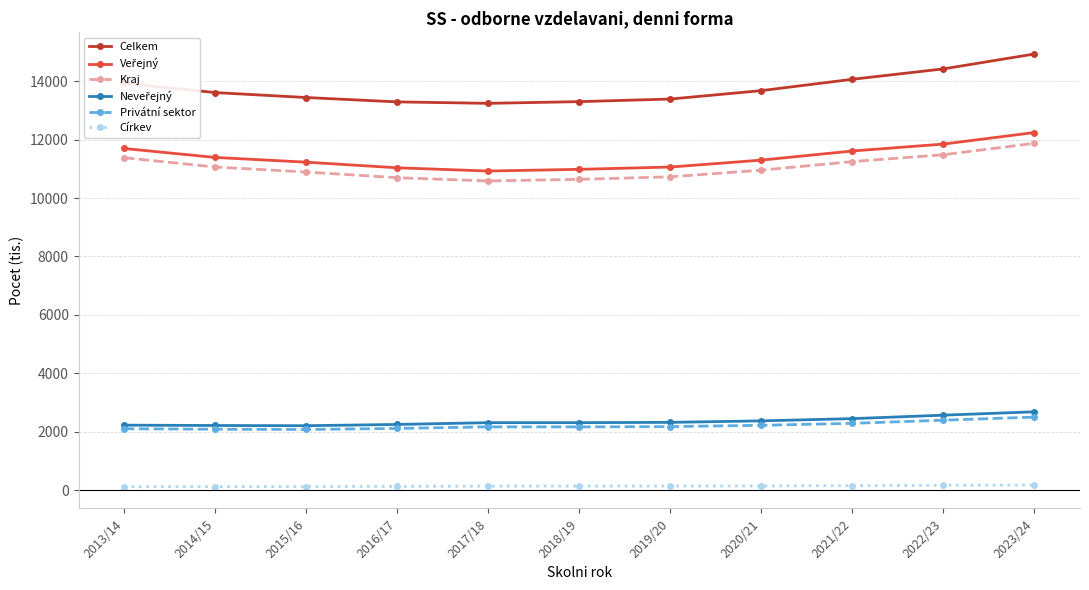

What is the spread (max minus min) of values at 2015/16?

13308.9